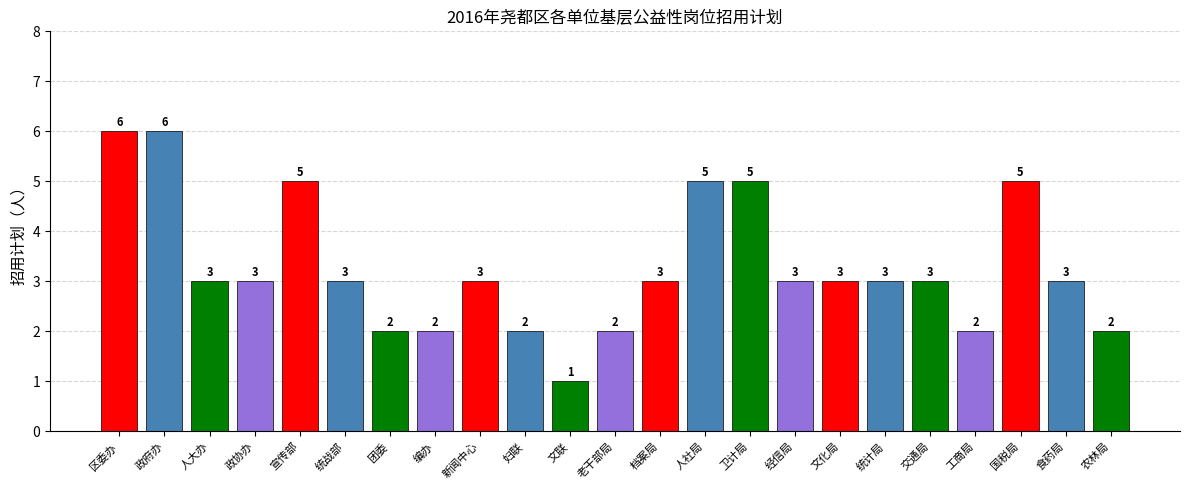

What position from the left is 统计局?

18